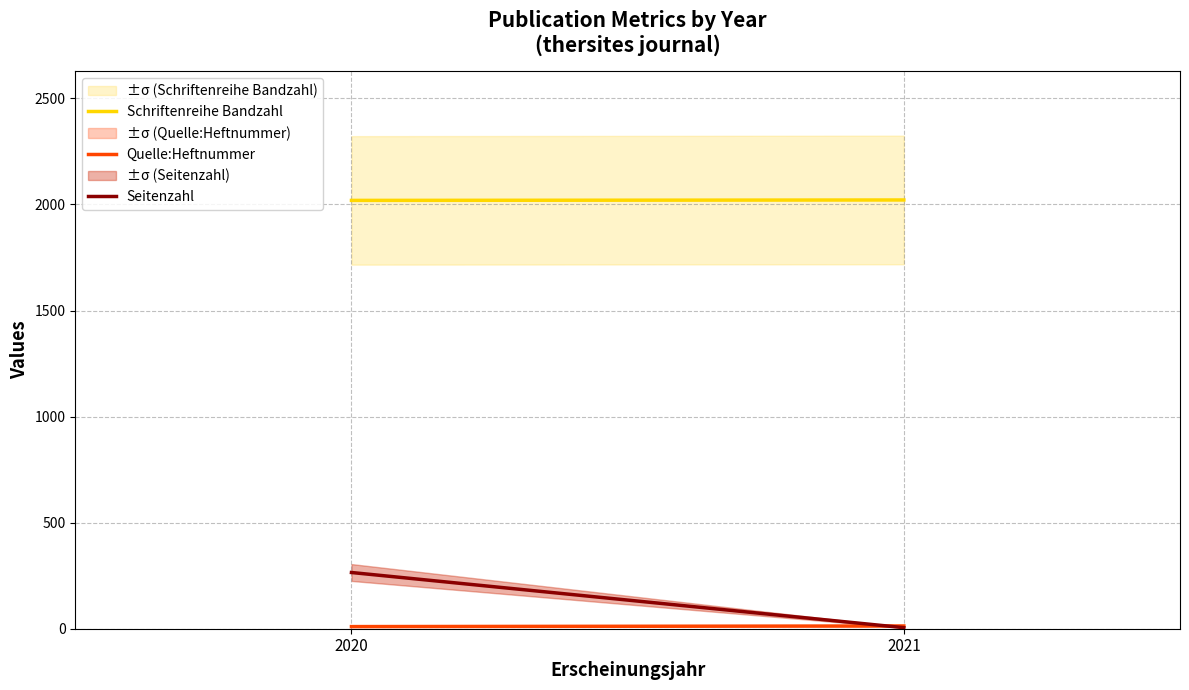

Where is Seitenzahl nearest to the value 135?

2020